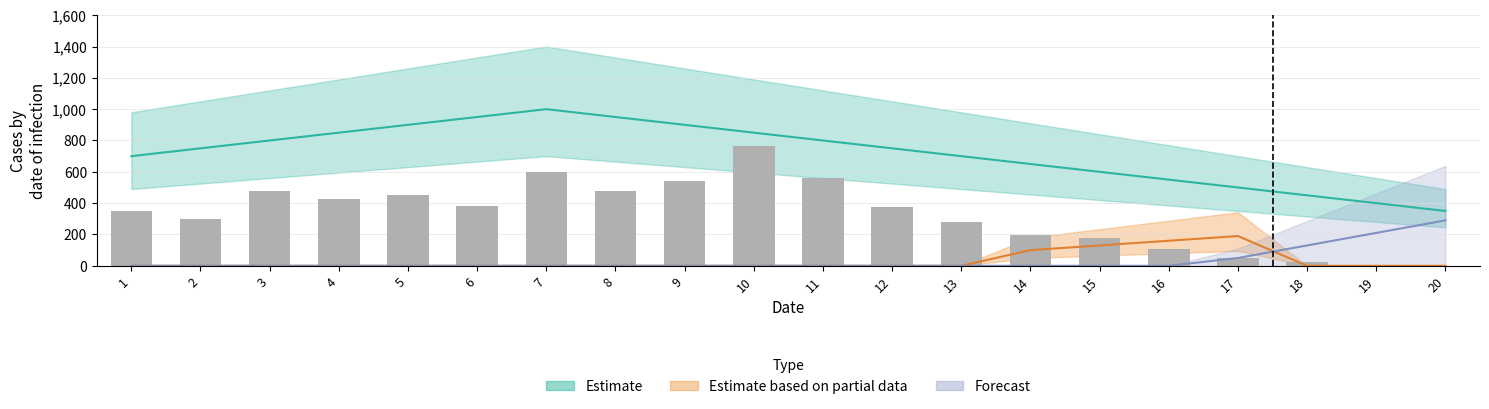

What is the difference between the maximum and second lowest values?

765.0